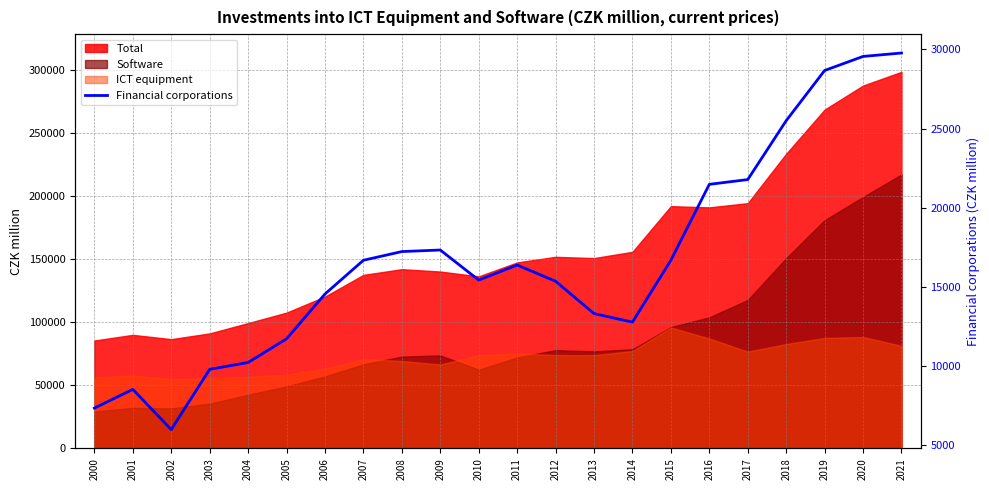

Which category has the lowest value across all series?

2002